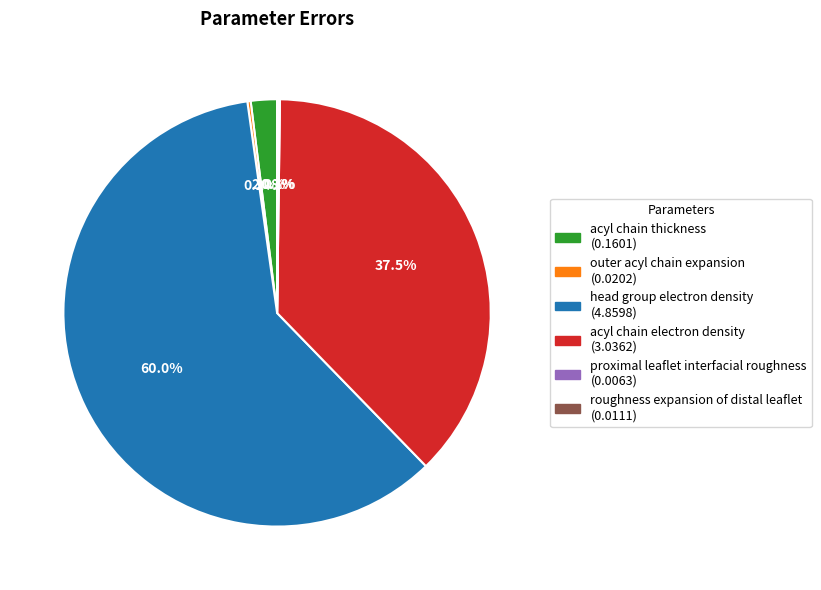

Which category has the biggest portion of the pie?

head group electron density